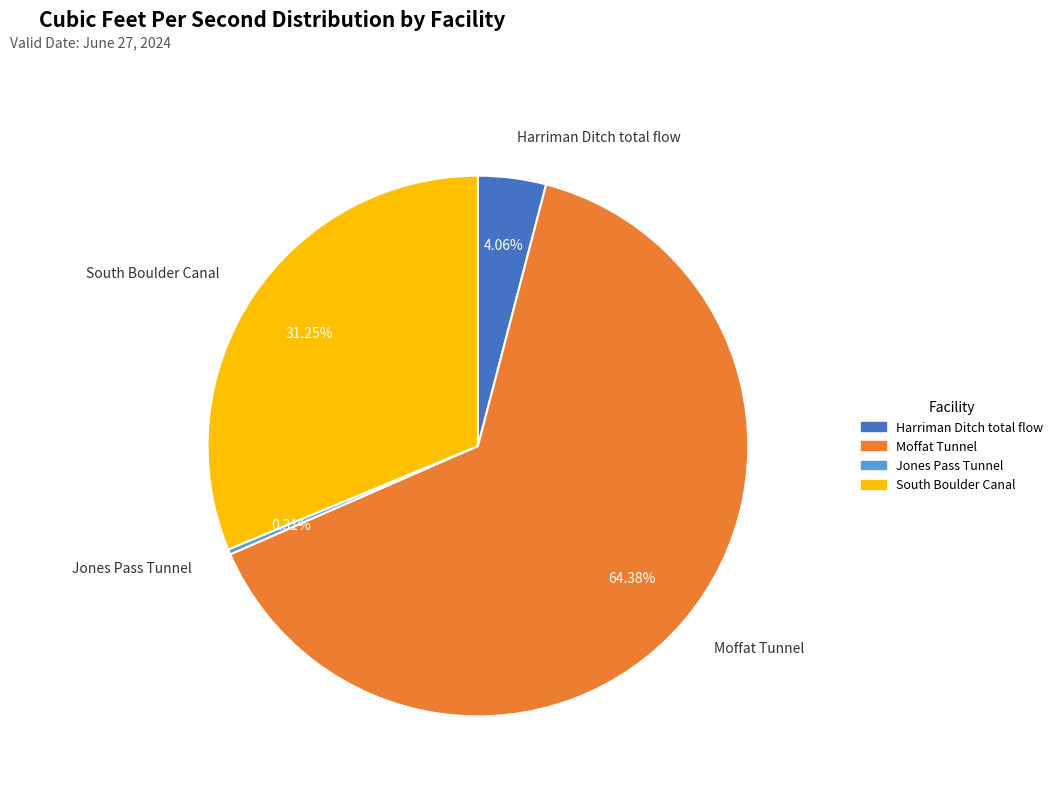

What is the largest slice in the pie chart?

Moffat Tunnel